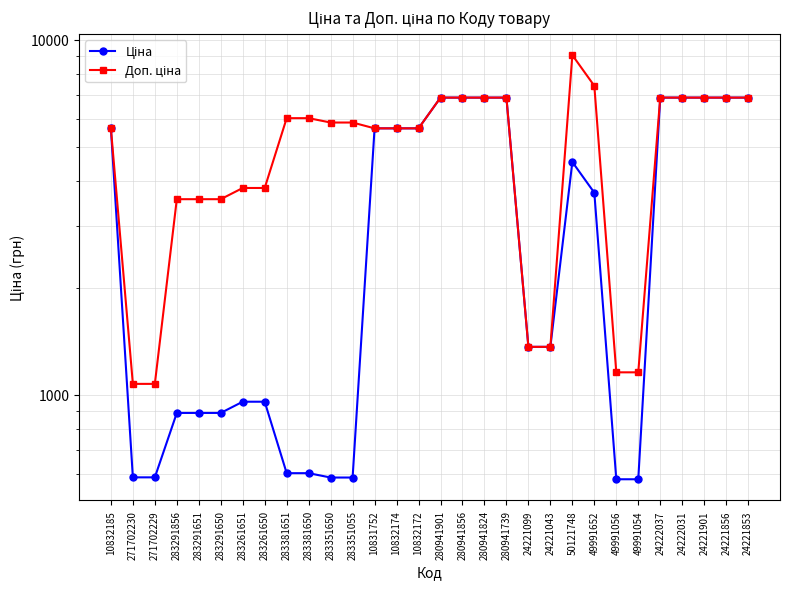

True or false: Ціна has more than 1 points higher than both neighbors.

False